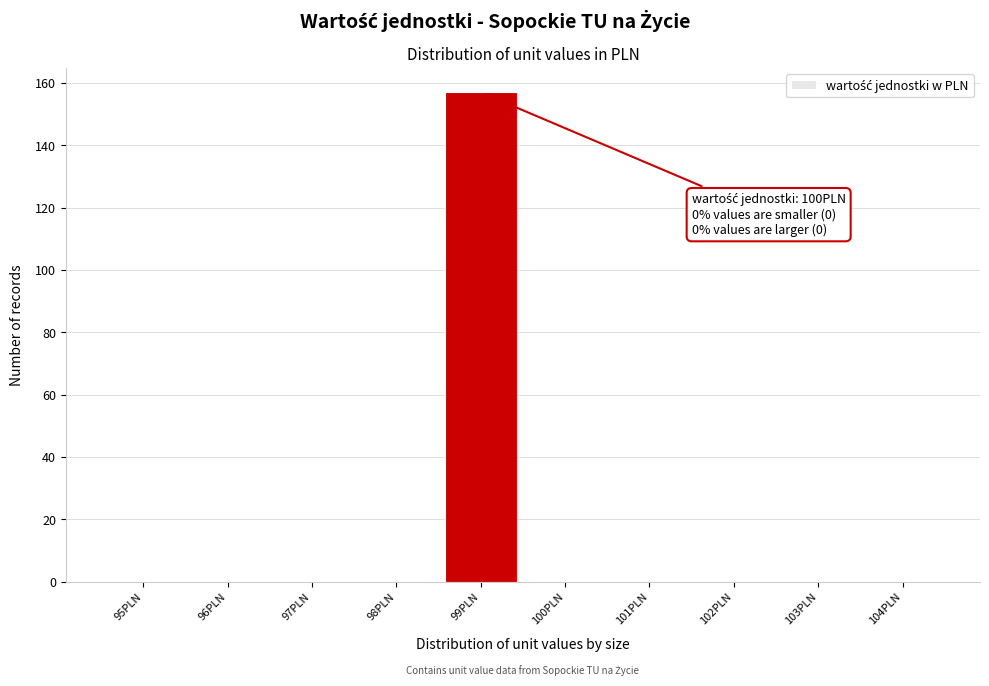

Reading left to right, what are all the values shown in this chart?

95PLN=0	96PLN=0	97PLN=0	98PLN=0	99PLN=157	100PLN=0	101PLN=0	102PLN=0	103PLN=0	104PLN=0